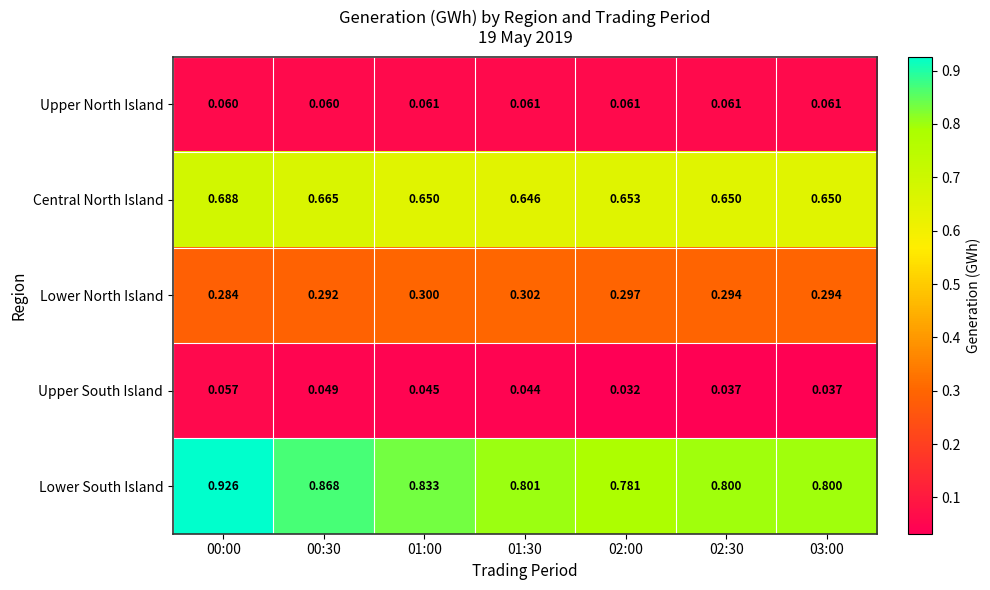

Between 02:00 and 03:00, which series saw the biggest shift?

Lower South Island